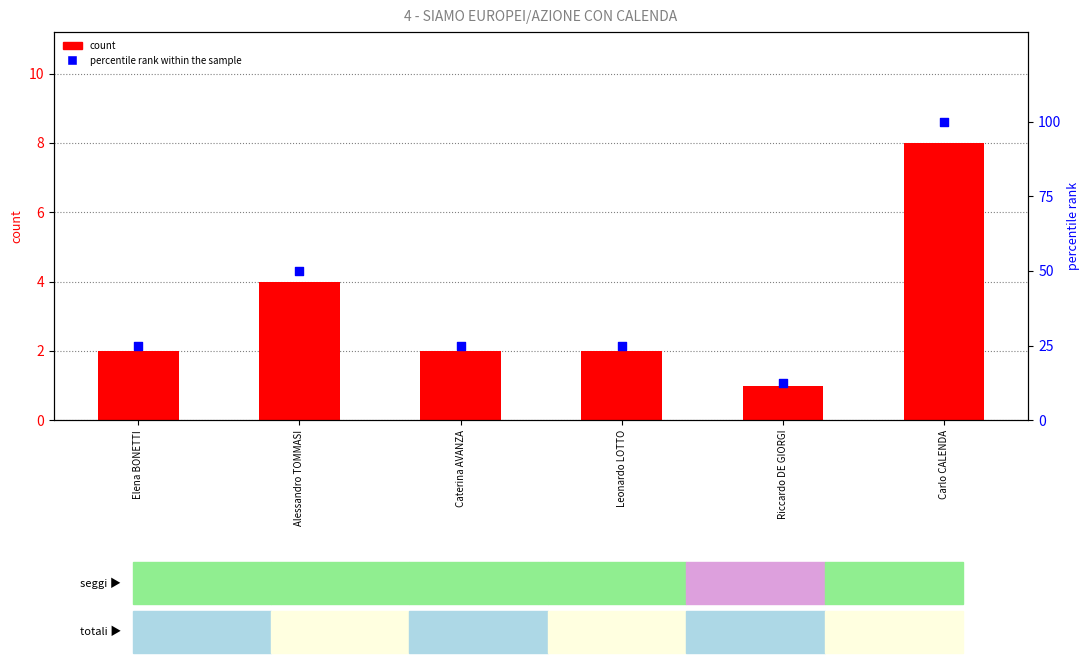

Which series reaches the maximum Y coordinate?

percentile rank within the sample